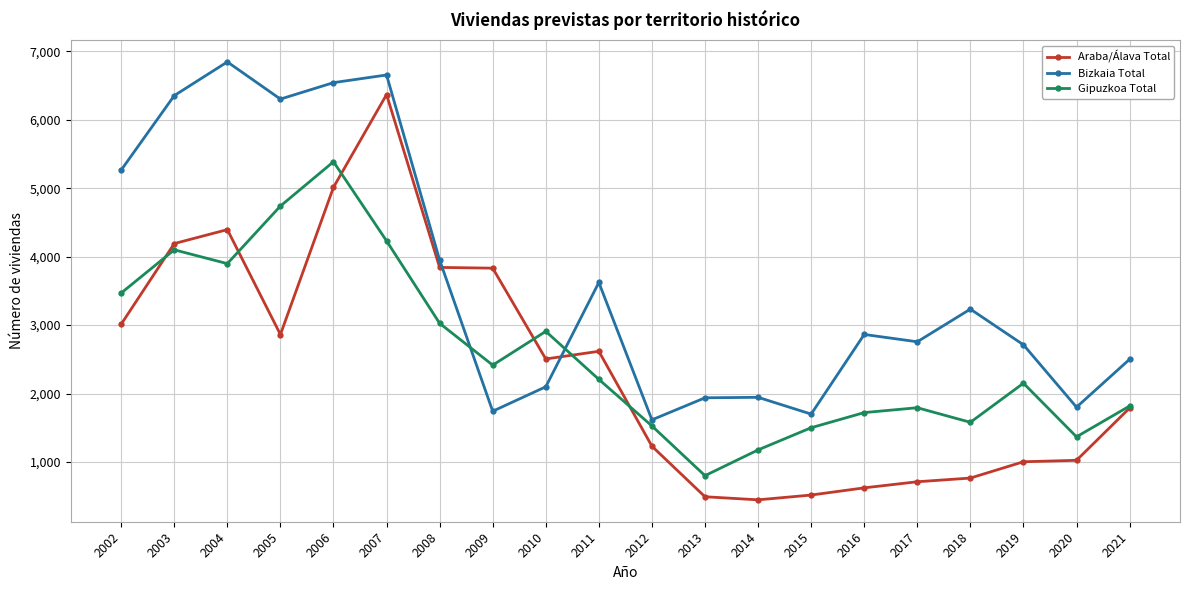

What is the spread (max minus min) of values at 2019?

1708